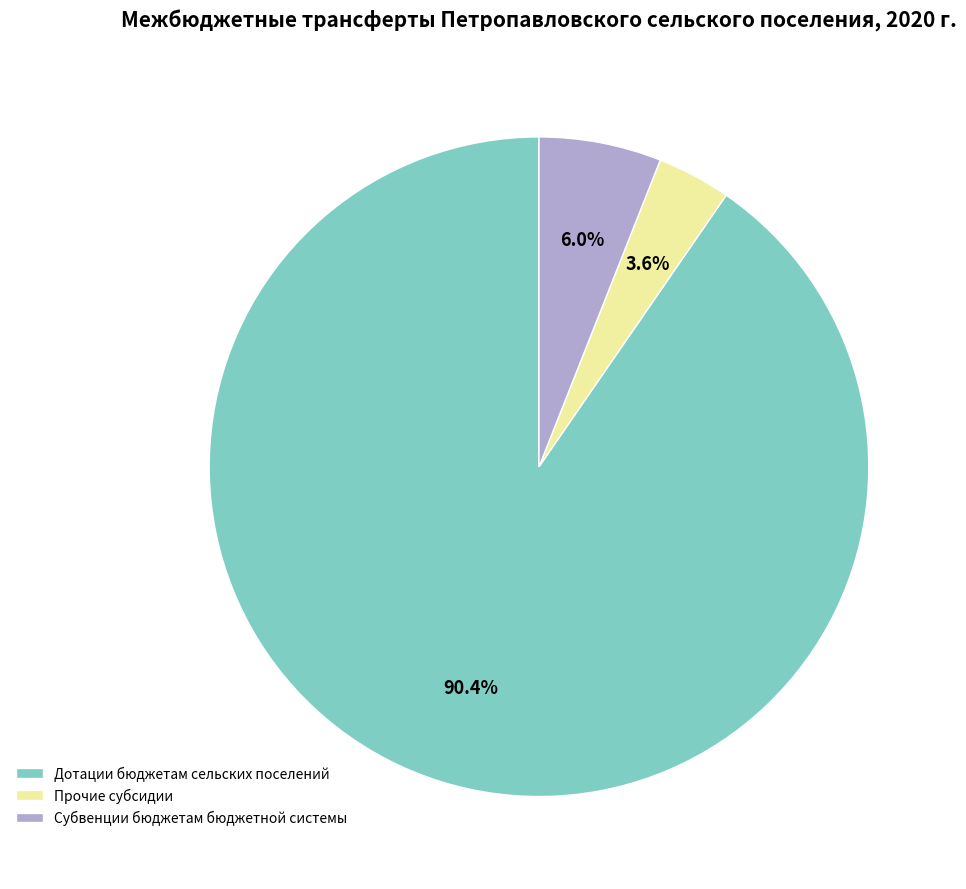

Combined, do Прочие субсидии and Дотации бюджетам сельских поселений account for over 50%?

Yes